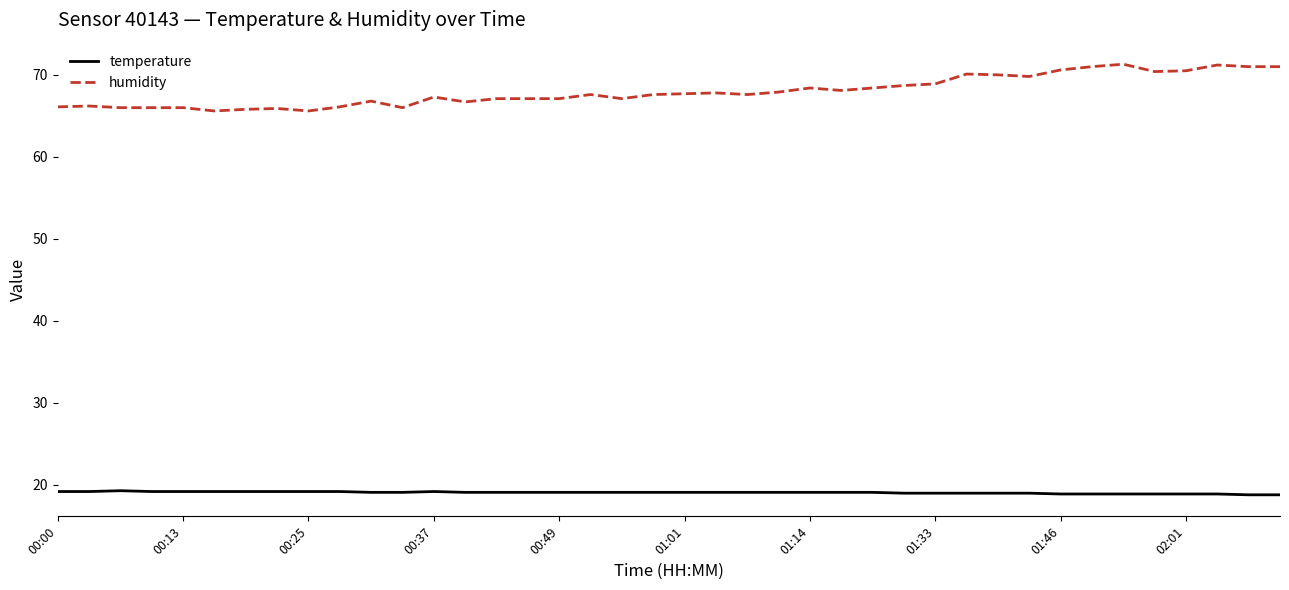

Does the chart have visible grid lines?

No